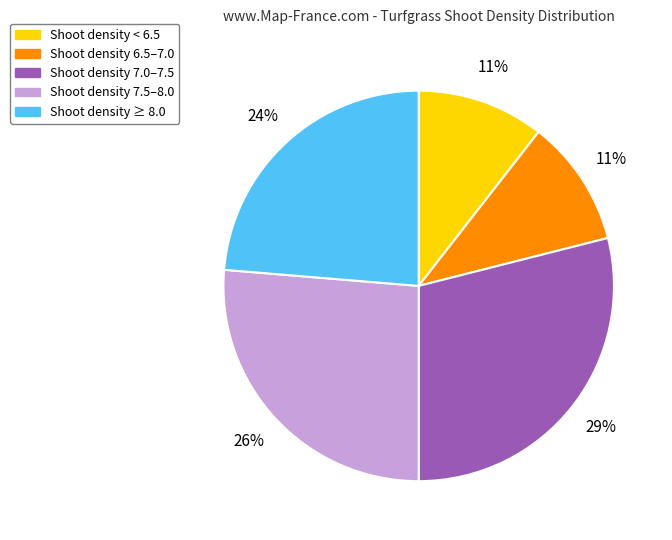

Is the sum of Shoot density < 6.5 and Shoot density 7.5–8.0 greater than half?

No